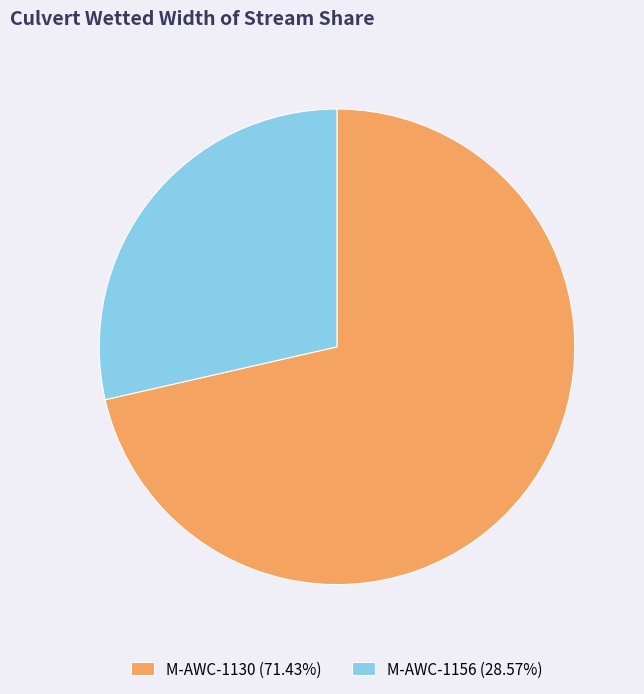

Count the number of slices in the pie.

2